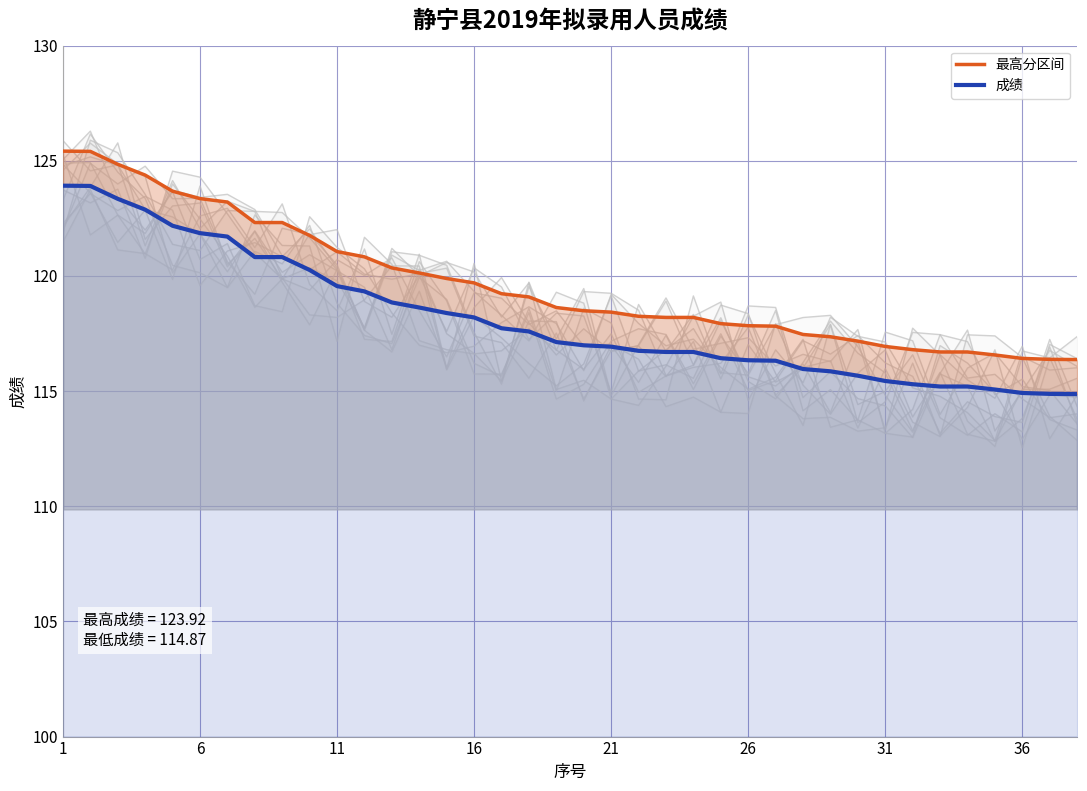

The value of 最高分区间 at 23 is 118.2. True or false?

True